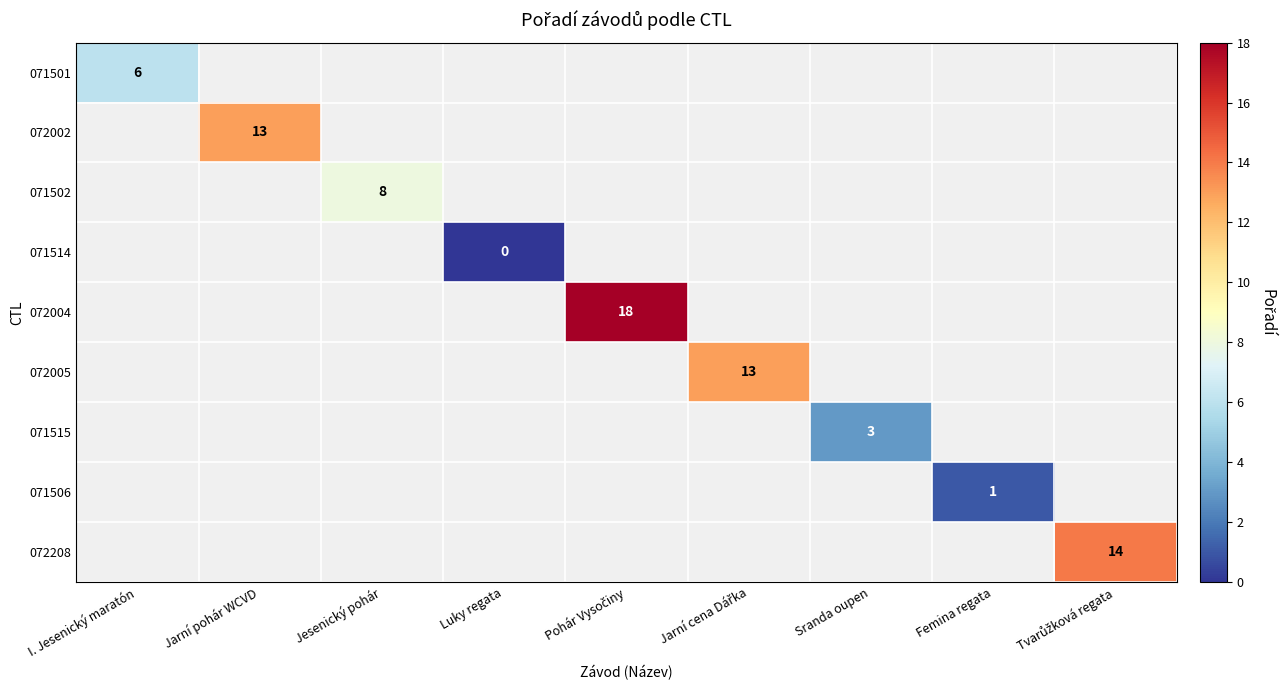

Which series has the widest spread of values?

071501